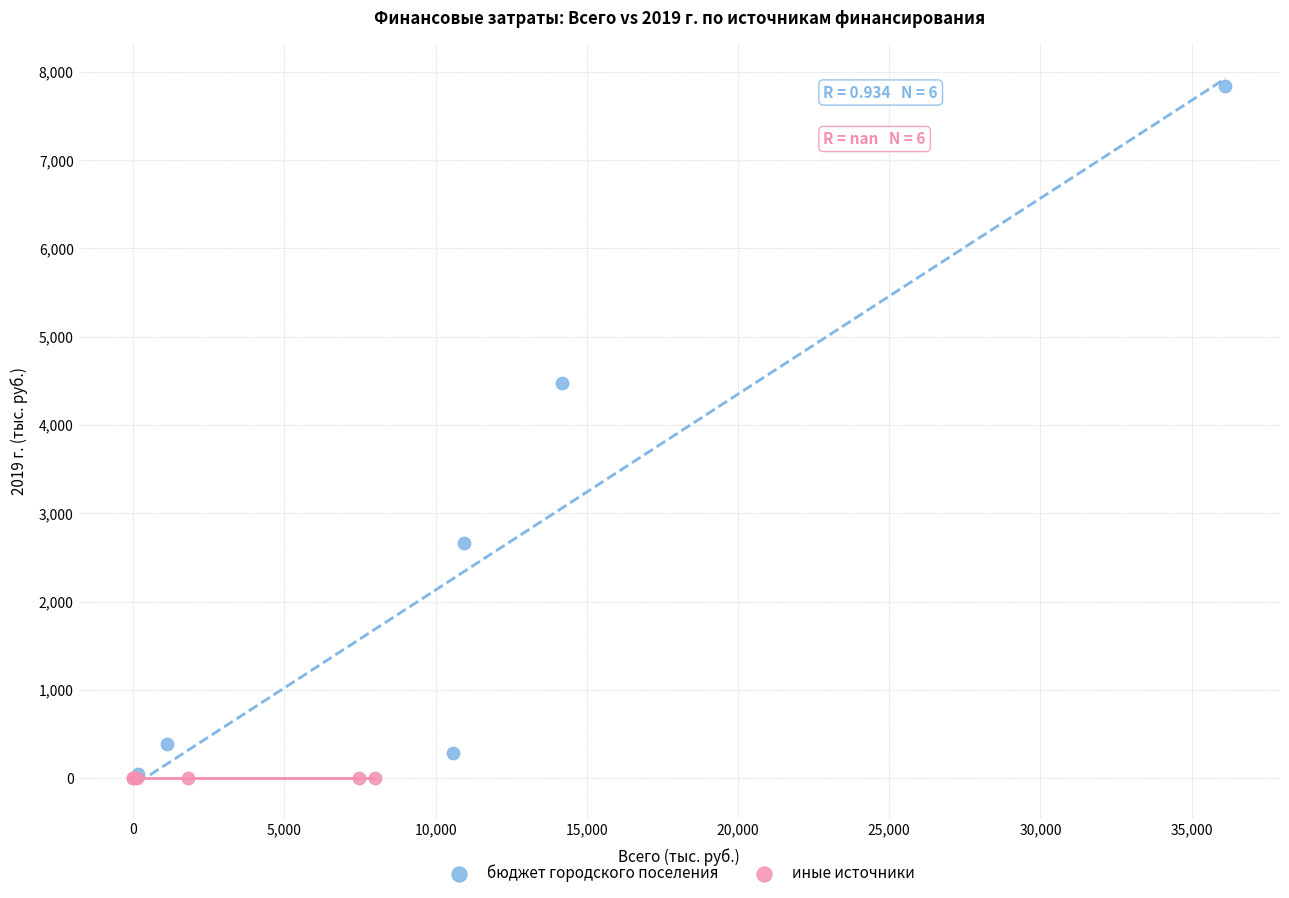

Which series contains the highest Y value?

бюджет городского поселения